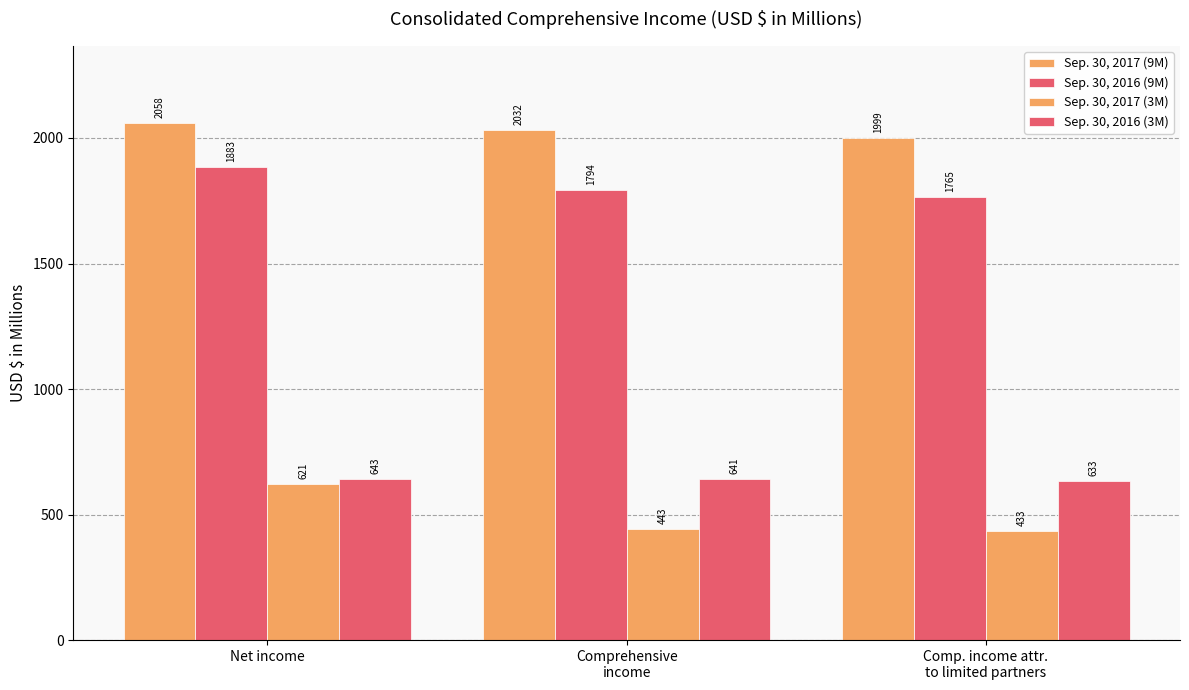

What value does the Sep. 30, 2016 (3M) series have at Comp. income attr.
to limited partners?

632.9